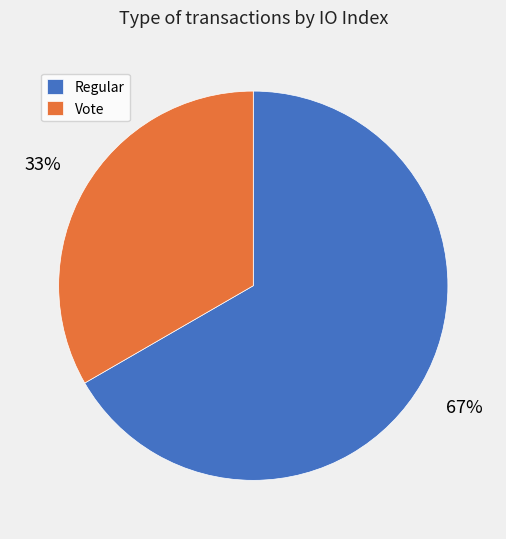

True or false: Vote accounts for 33% of the total.

True